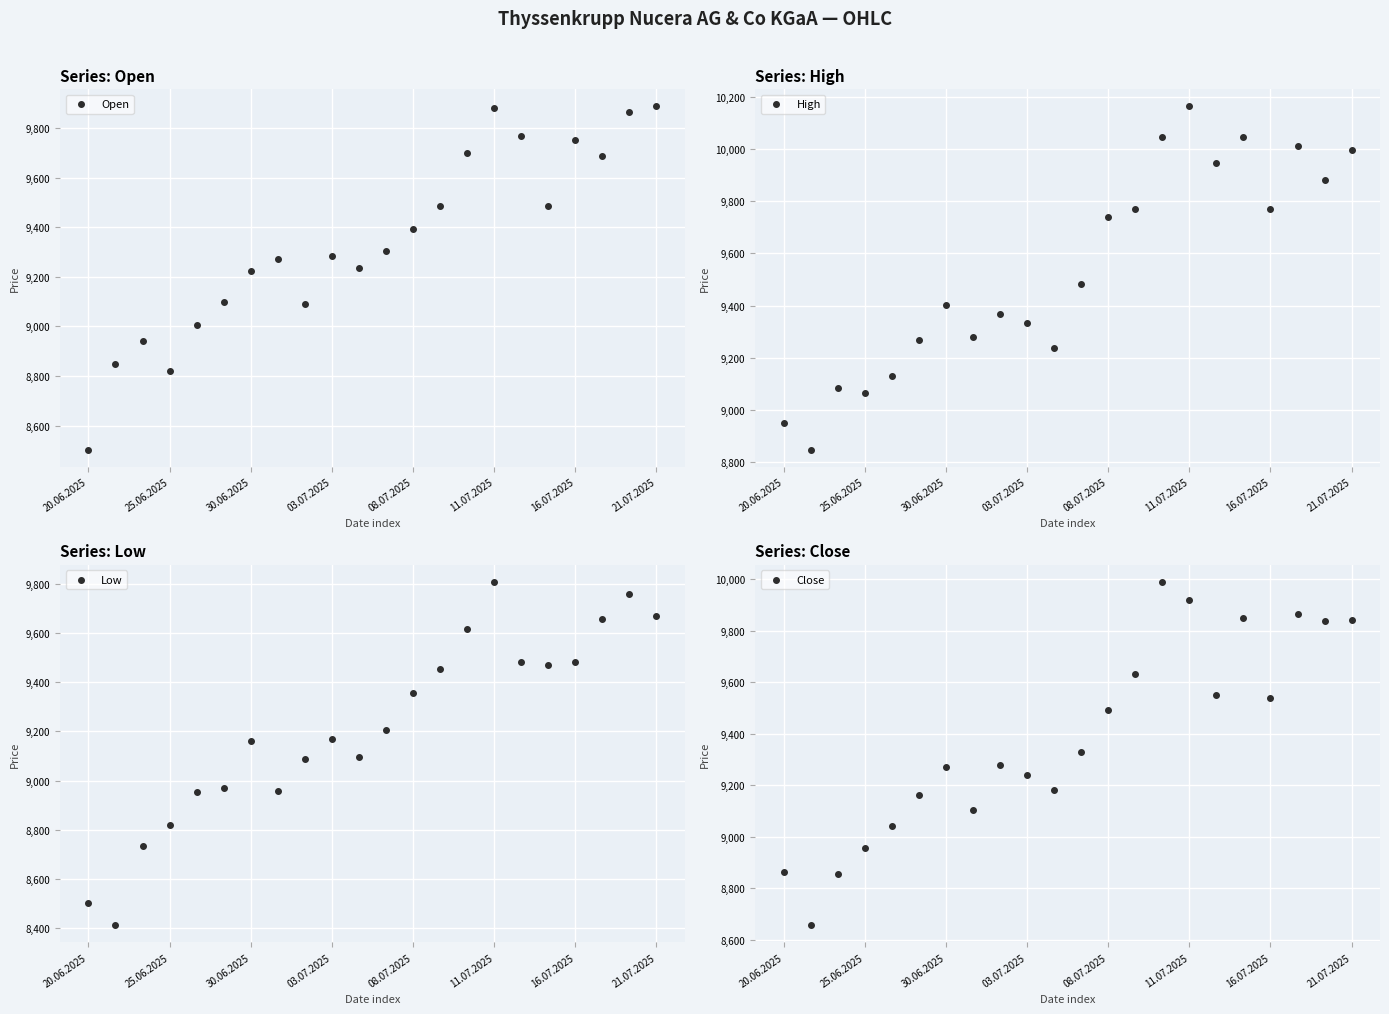

Is the value of Close at 17 greater than the value of Open at 20?

No